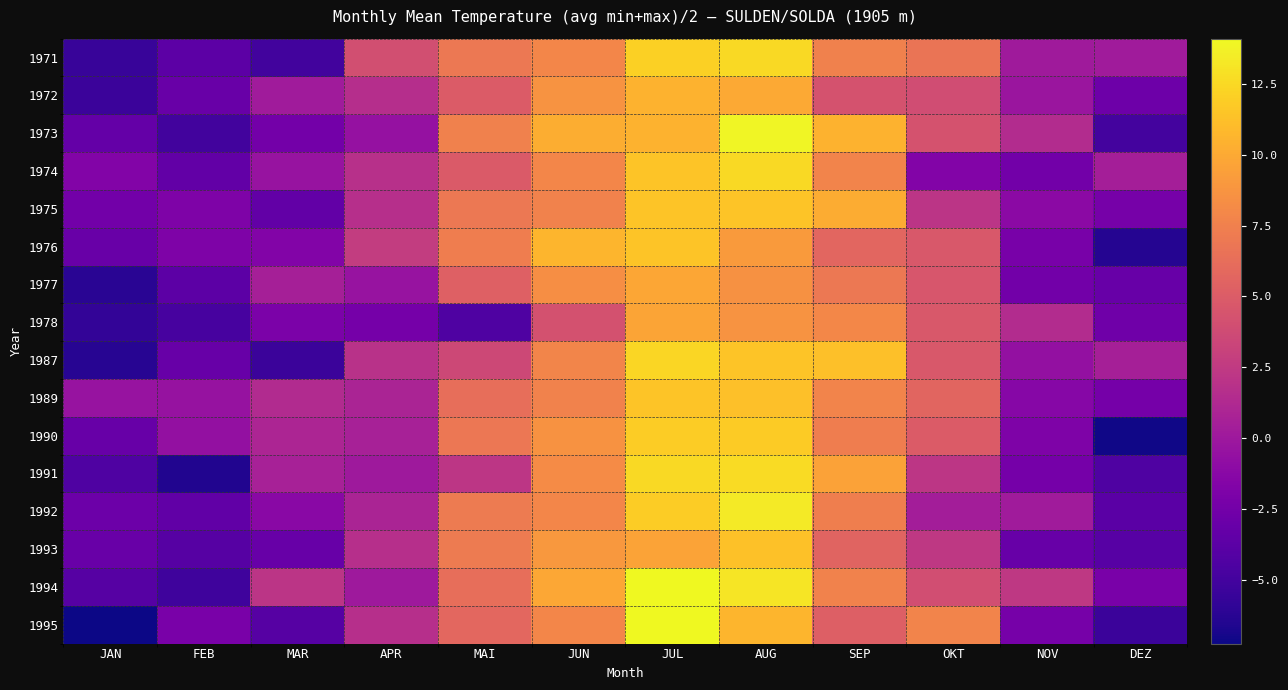

Reading right to left, list all the values displayed in this chart.

1971: DEZ=0.2	NOV=0.1	OKT=6.8	SEP=7.5	AUG=12.6	JUL=12.1	JUN=7.9	MAI=7.0	APR=4.0	MAR=-5.0	FEB=-3.7	JAN=-5.5
1972: DEZ=-2.8	NOV=-0.2	OKT=3.9	SEP=4.3	AUG=10.0	JUL=10.5	JUN=8.8	MAI=5.0	APR=1.6	MAR=0.2	FEB=-3.0	JAN=-5.3
1973: DEZ=-5.0	NOV=1.4	OKT=4.3	SEP=10.4	AUG=13.9	JUL=10.4	JUN=10.2	MAI=7.5	APR=-0.6	MAR=-2.5	FEB=-5.0	JAN=-3.3
1974: DEZ=0.5	NOV=-2.5	OKT=-1.6	SEP=7.8	AUG=12.6	JUL=11.5	JUN=7.8	MAI=4.9	APR=1.8	MAR=-0.4	FEB=-3.4	JAN=-1.6
1975: DEZ=-2.2	NOV=-1.1	OKT=2.1	SEP=10.1	AUG=11.4	JUL=11.5	JUN=7.7	MAI=7.0	APR=1.7	MAR=-3.4	FEB=-1.9	JAN=-2.5
1976: DEZ=-6.3	NOV=-2.2	OKT=4.7	SEP=5.7	AUG=9.2	JUL=11.5	JUN=10.7	MAI=7.3	APR=2.8	MAR=-1.6	FEB=-1.9	JAN=-3.0
1977: DEZ=-3.1	NOV=-2.5	OKT=4.5	SEP=7.0	AUG=8.6	JUL=9.8	JUN=8.3	MAI=5.3	APR=-0.4	MAR=0.6	FEB=-3.7	JAN=-6.2
1978: DEZ=-2.7	NOV=1.5	OKT=4.8	SEP=8.0	AUG=8.8	JUL=9.7	JUN=4.2	MAI=-4.4	APR=-2.4	MAR=-2.0	FEB=-4.8	JAN=-5.8
1987: DEZ=0.6	NOV=-0.6	OKT=4.8	SEP=11.2	AUG=11.5	JUL=12.3	JUN=7.8	MAI=3.5	APR=1.9	MAR=-5.3	FEB=-3.1	JAN=-6.2
1989: DEZ=-2.4	NOV=-1.4	OKT=5.6	SEP=7.8	AUG=11.2	JUL=11.5	JUN=7.7	MAI=6.3	APR=0.8	MAR=1.4	FEB=-0.5	JAN=-0.4
1990: DEZ=-7.2	NOV=-1.9	OKT=5.0	SEP=7.3	AUG=11.8	JUL=11.9	JUN=8.6	MAI=6.9	APR=0.6	MAR=0.9	FEB=-0.7	JAN=-3.1
1991: DEZ=-4.3	NOV=-2.4	OKT=2.2	SEP=9.6	AUG=12.7	JUL=12.6	JUN=8.2	MAI=2.2	APR=0.1	MAR=0.7	FEB=-6.5	JAN=-4.4
1992: DEZ=-3.8	NOV=0.2	OKT=0.3	SEP=7.4	AUG=13.4	JUL=11.9	JUN=7.9	MAI=7.2	APR=0.8	MAR=-1.2	FEB=-3.5	JAN=-2.9
1993: DEZ=-4.0	NOV=-3.1	OKT=2.4	SEP=5.5	AUG=11.3	JUL=9.7	JUN=8.9	MAI=7.1	APR=1.7	MAR=-3.1	FEB=-4.0	JAN=-3.0
1994: DEZ=-2.1	NOV=2.4	OKT=4.0	SEP=7.6	AUG=13.2	JUL=14.1	JUN=9.8	MAI=6.3	APR=0.1	MAR=2.1	FEB=-5.2	JAN=-4.0
1995: DEZ=-5.4	NOV=-2.2	OKT=7.7	SEP=5.2	AUG=10.7	JUL=14.1	JUN=7.9	MAI=5.8	APR=1.7	MAR=-4.0	FEB=-2.1	JAN=-7.2